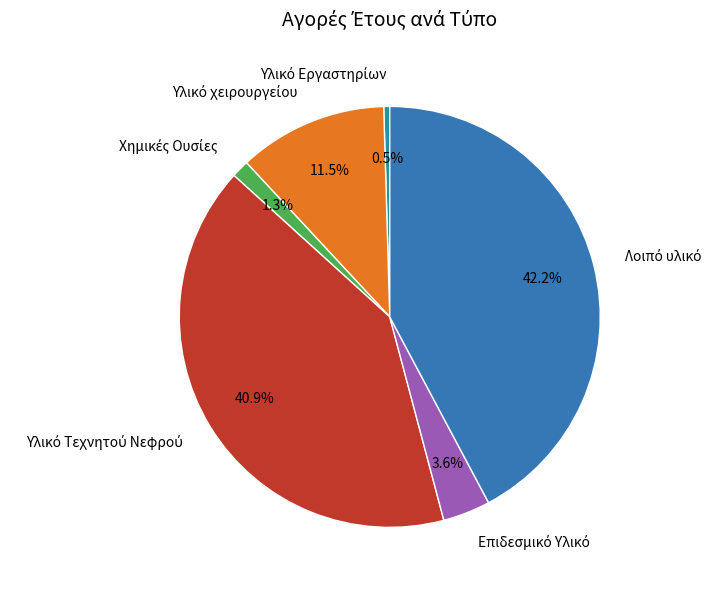

How many segments does this pie chart have?

6